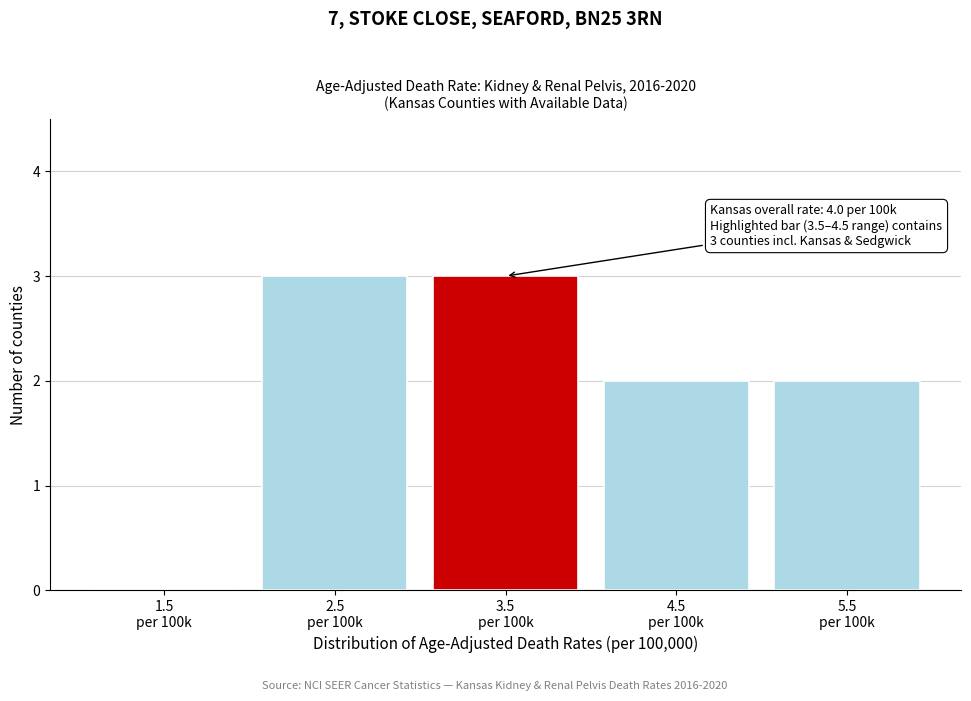

What is the maximum value shown in the chart?

3